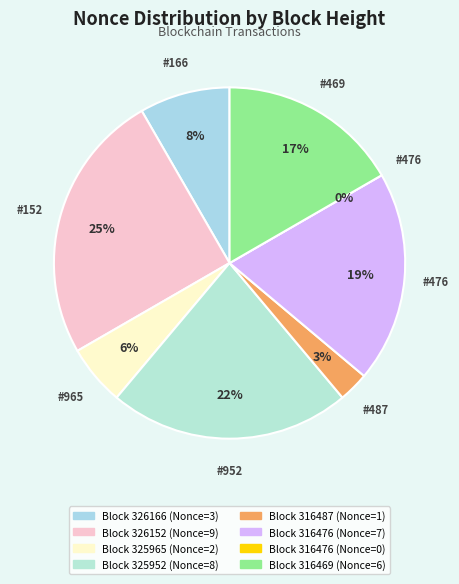

What is the smallest slice in the pie chart?

316476